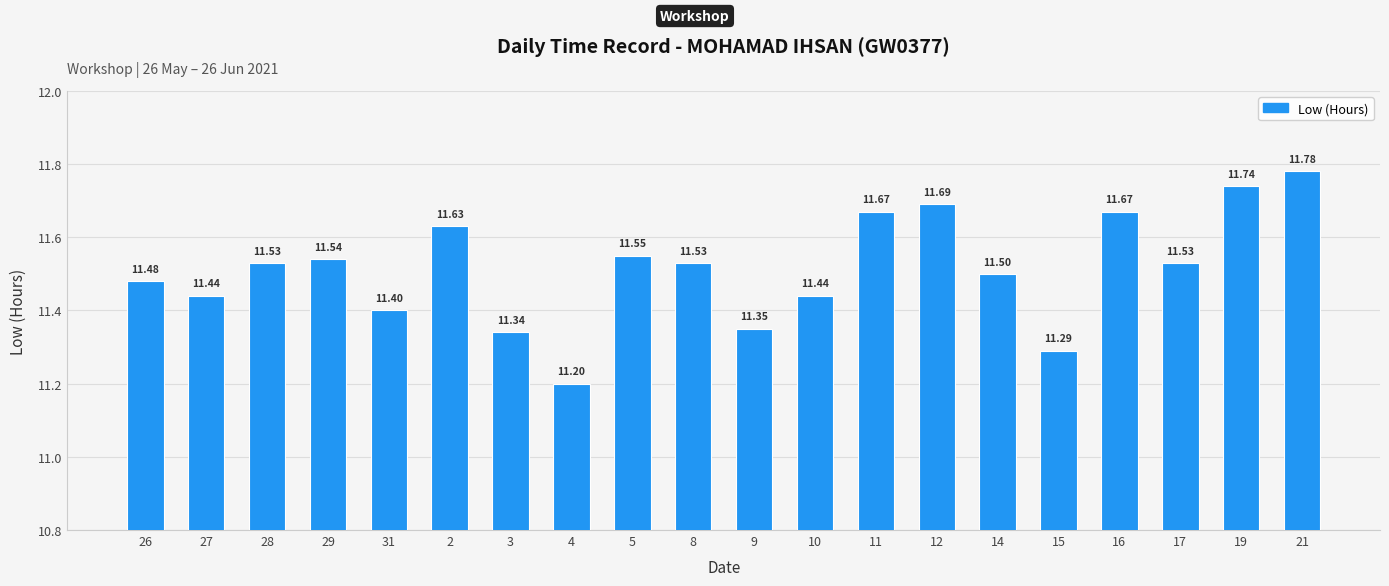

Approximately how many times larger is the value at 16 compared to 21?

1.0